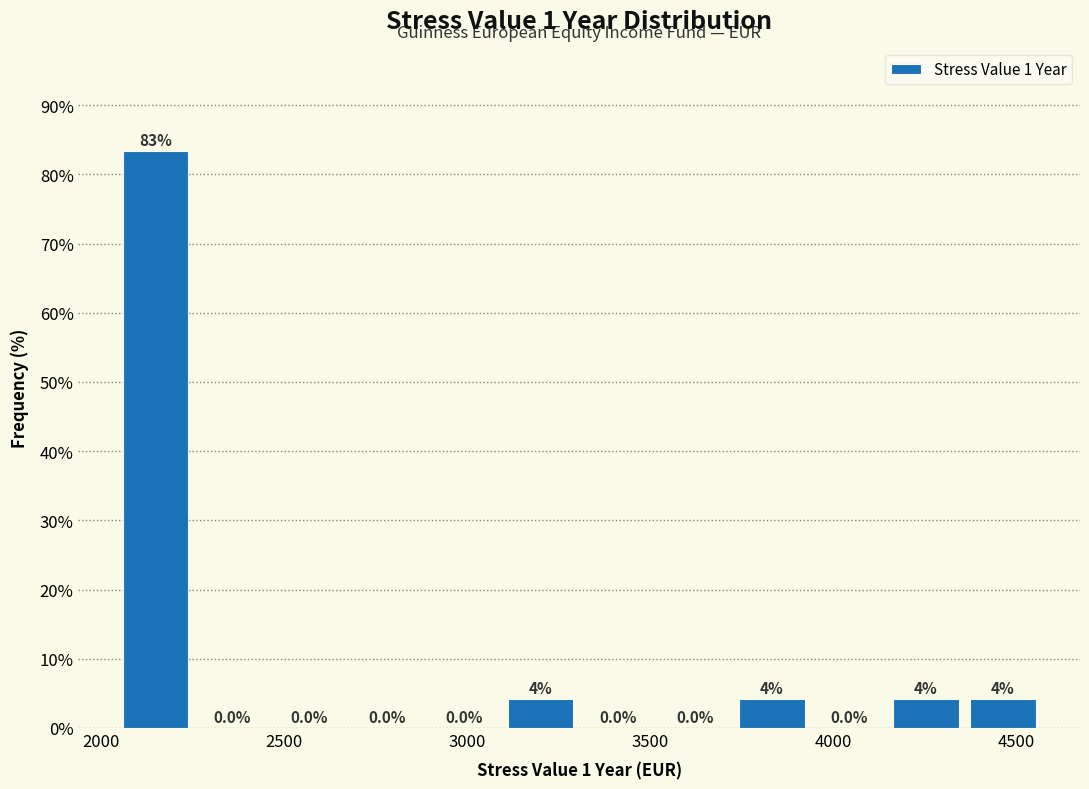

Over which range of the x-axis is the bar tallest?

2050 to 2250